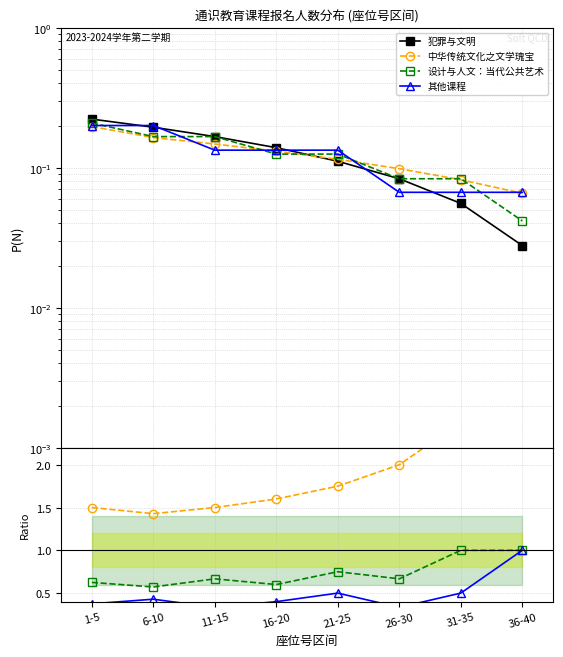

What is the greatest value displayed?

4.0